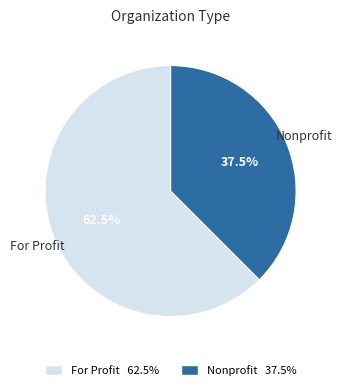

How many segments does this pie chart have?

2